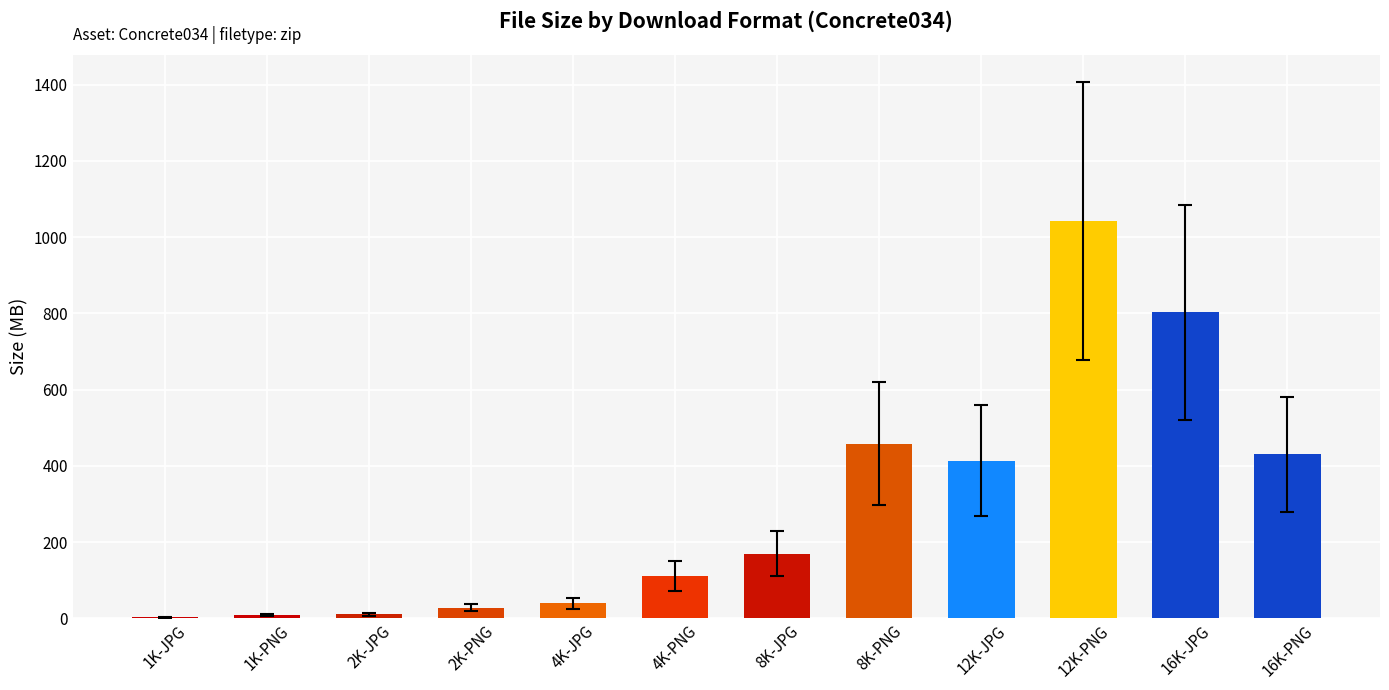

Is it true that the value at 12K-JPG is 413.9?

True